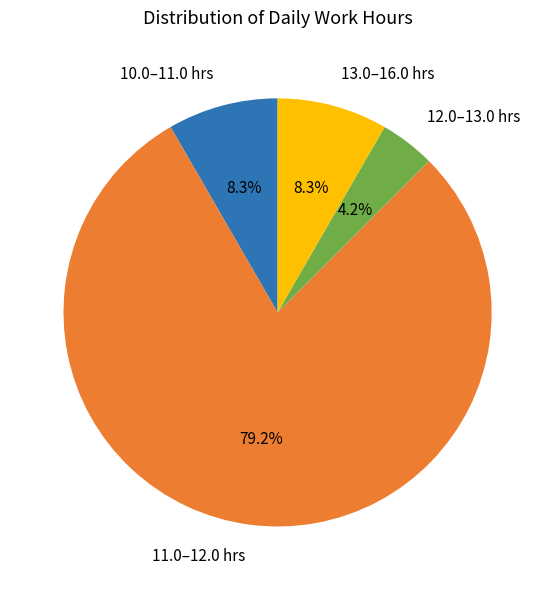

Is 11.0–12.0 hrs the majority of the pie?

Yes